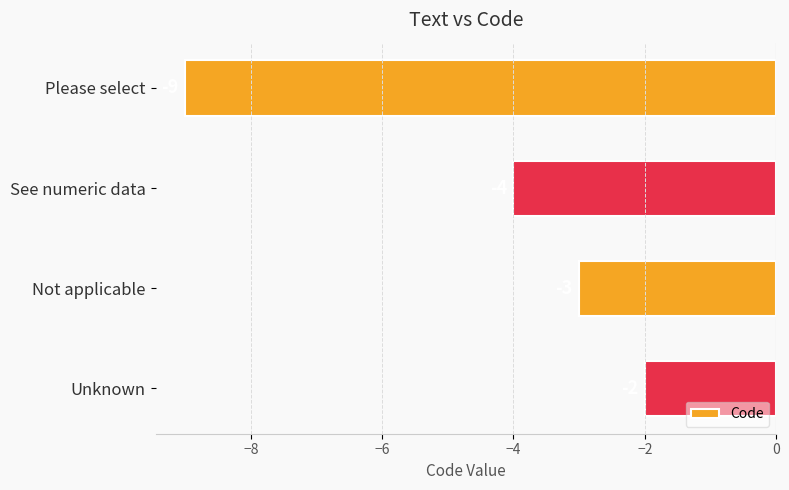

Between See numeric data and Unknown, which is larger?

Unknown